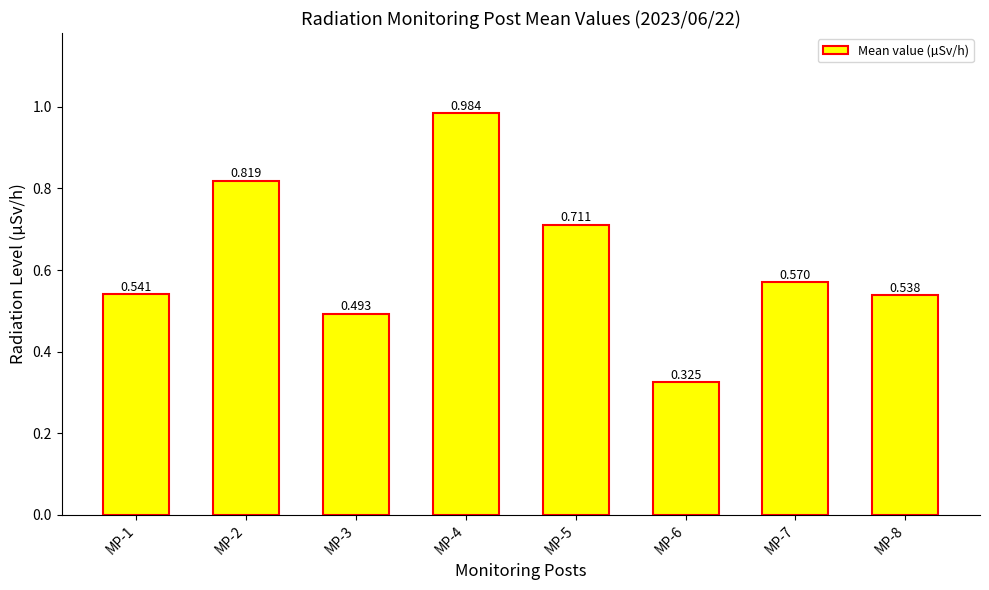

At which label is the value closest to 0?

MP-6